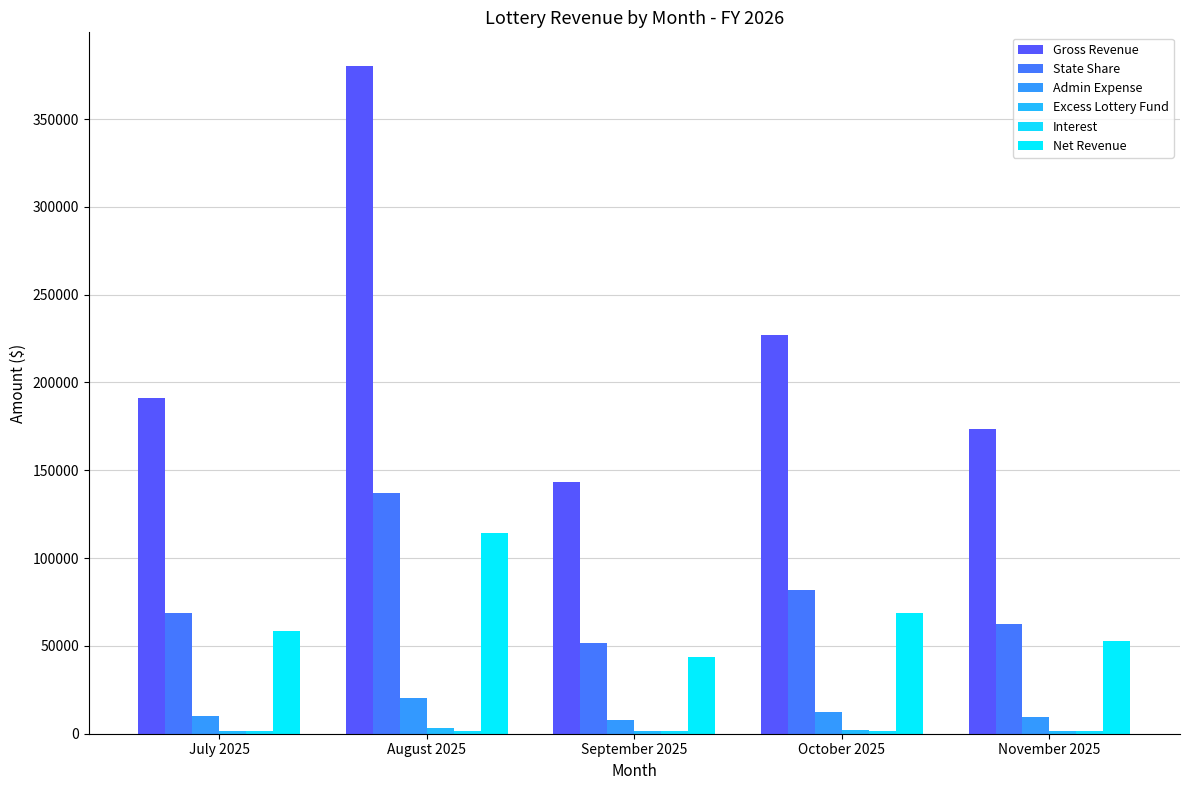

Read the Interest value at September 2025.

1353.9